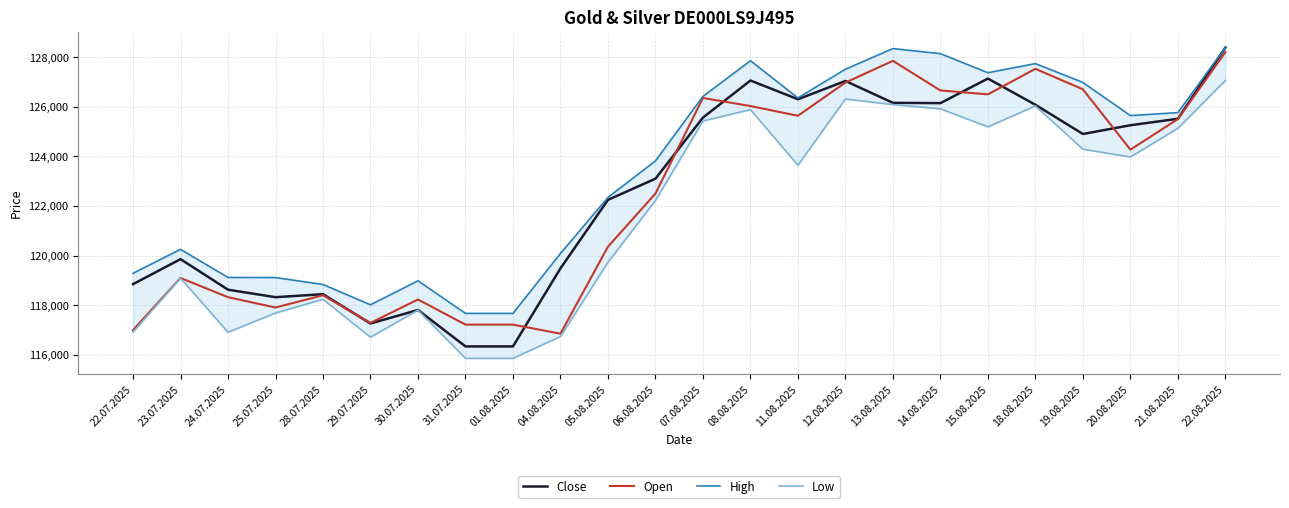

How many lines are shown in the chart?

4